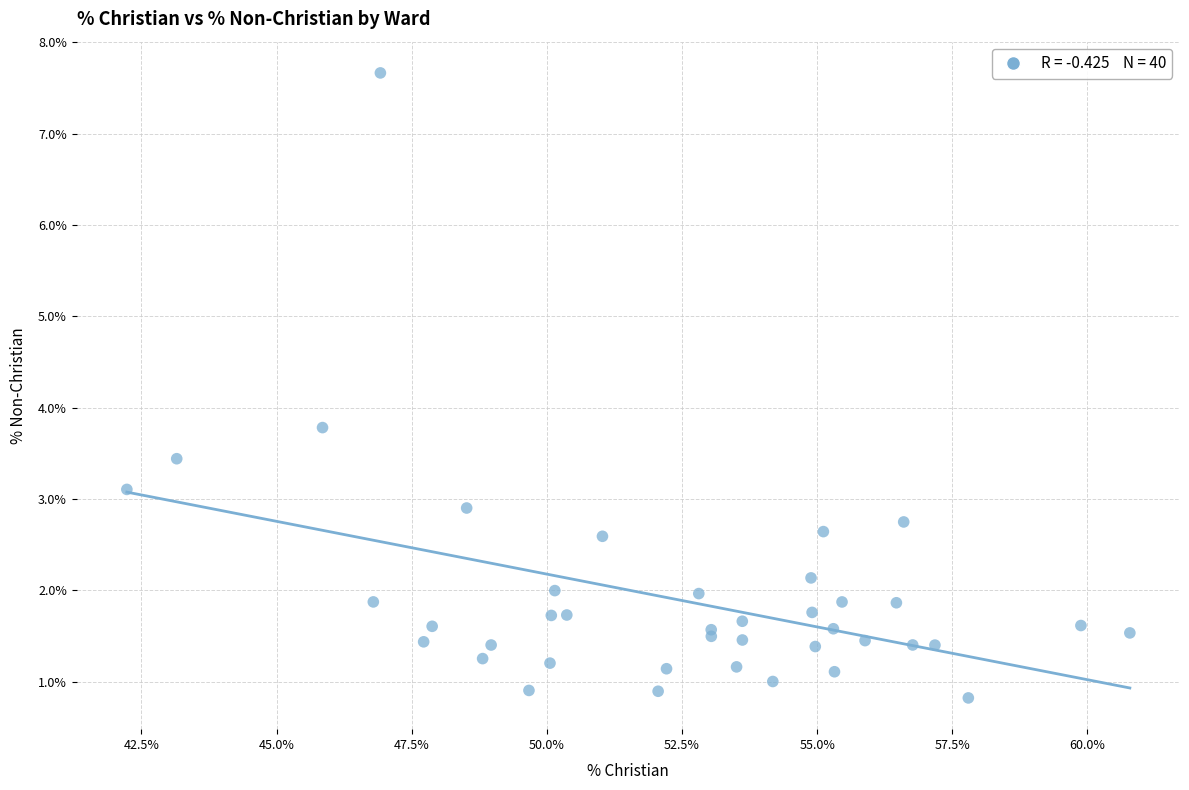

What Y value in the scatter plot is closest to 4?

3.8